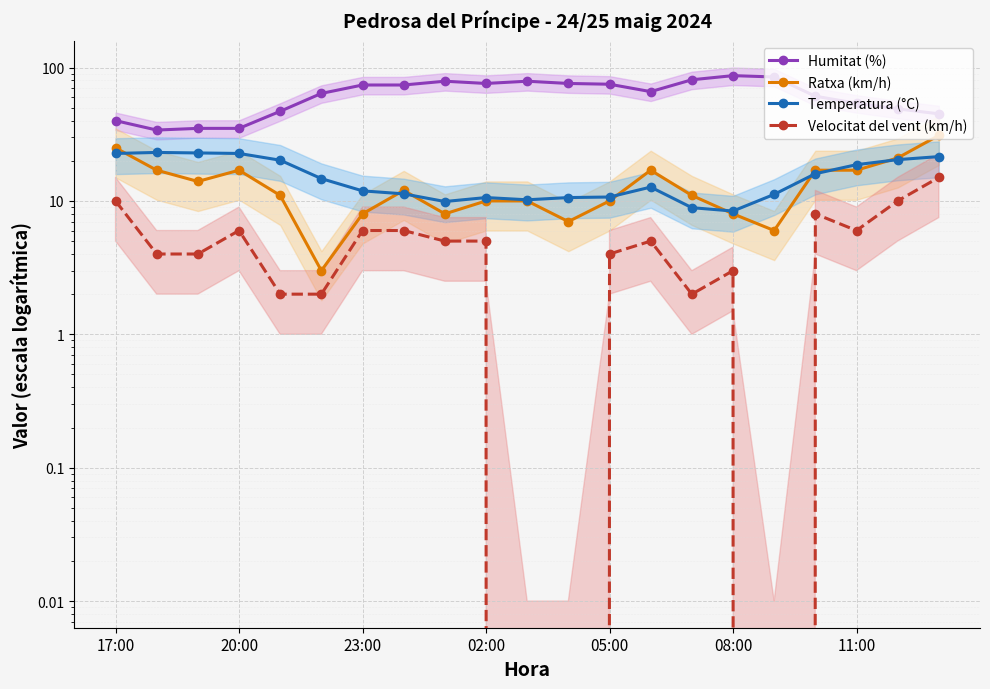

True or false: Humitat (%) and Temperatura (°C) cross at least once.

False